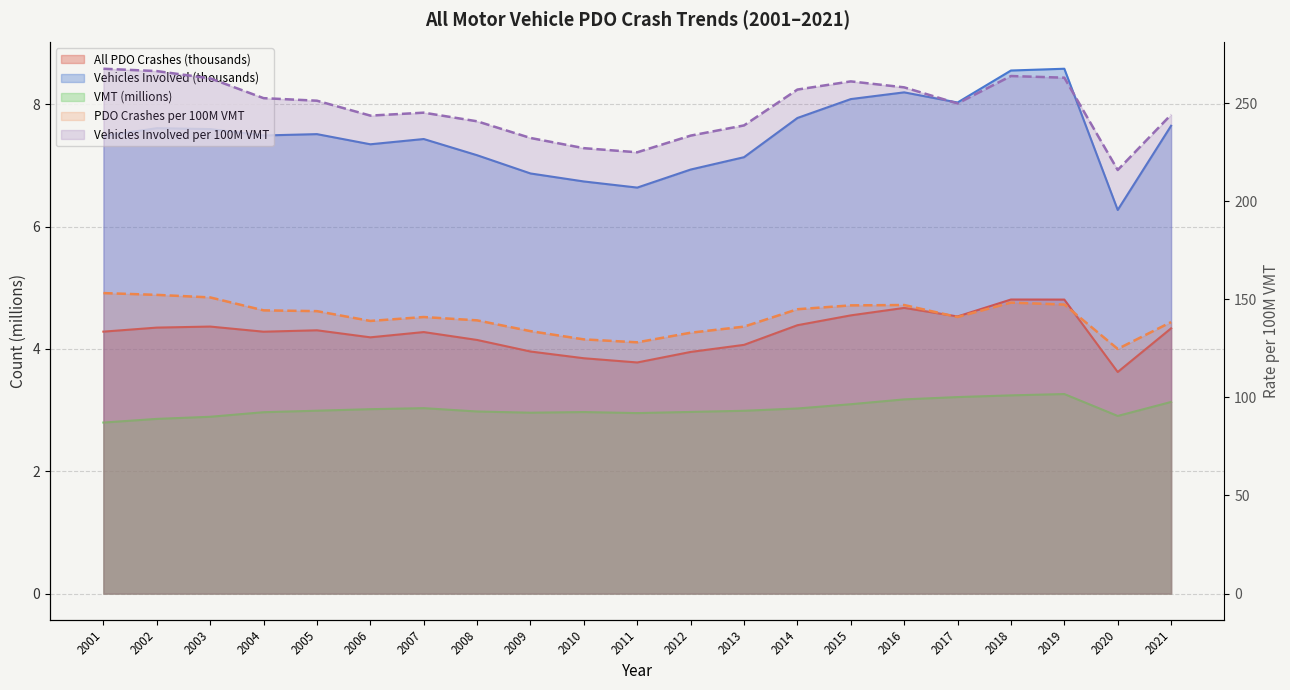

In All PDO Crashes (thousands), how many points are higher than both neighbors (excluding endpoints)?

5